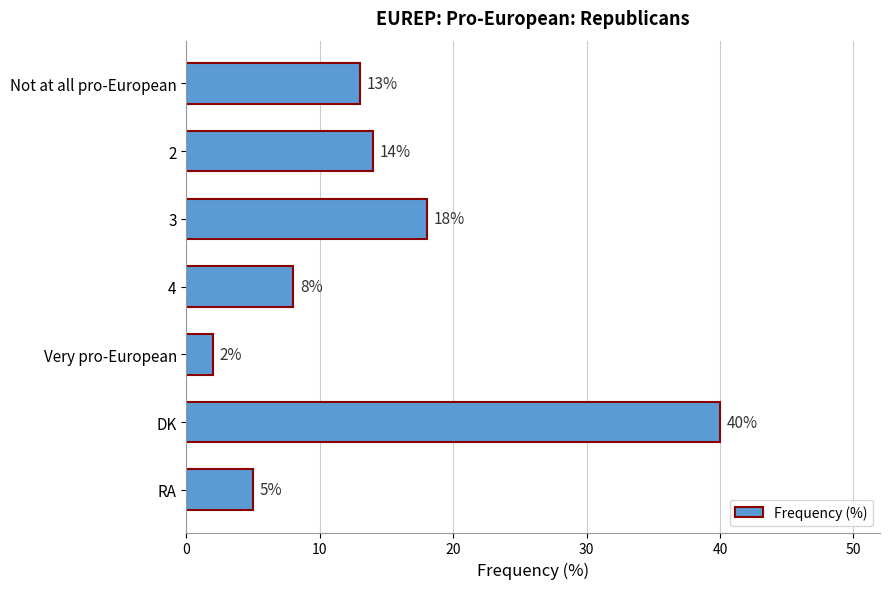

Does the chart contain stacked bars?

No